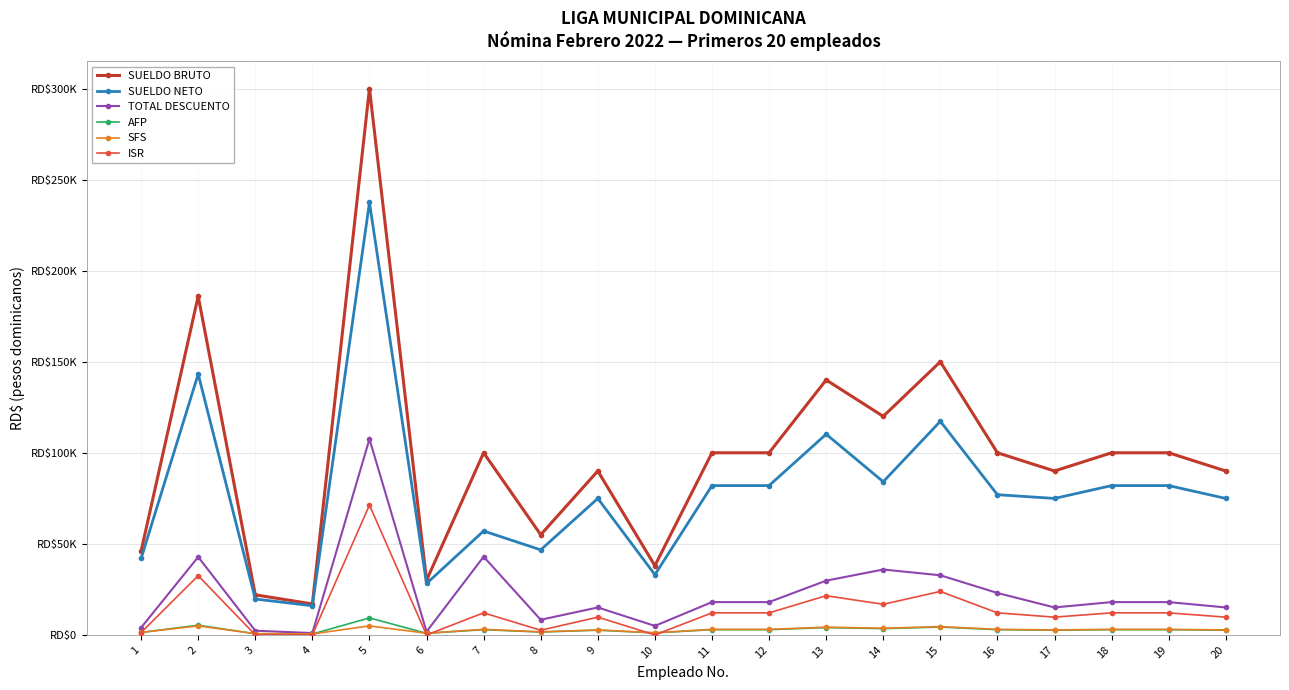

At which label does ISR first exceed 12105?

2